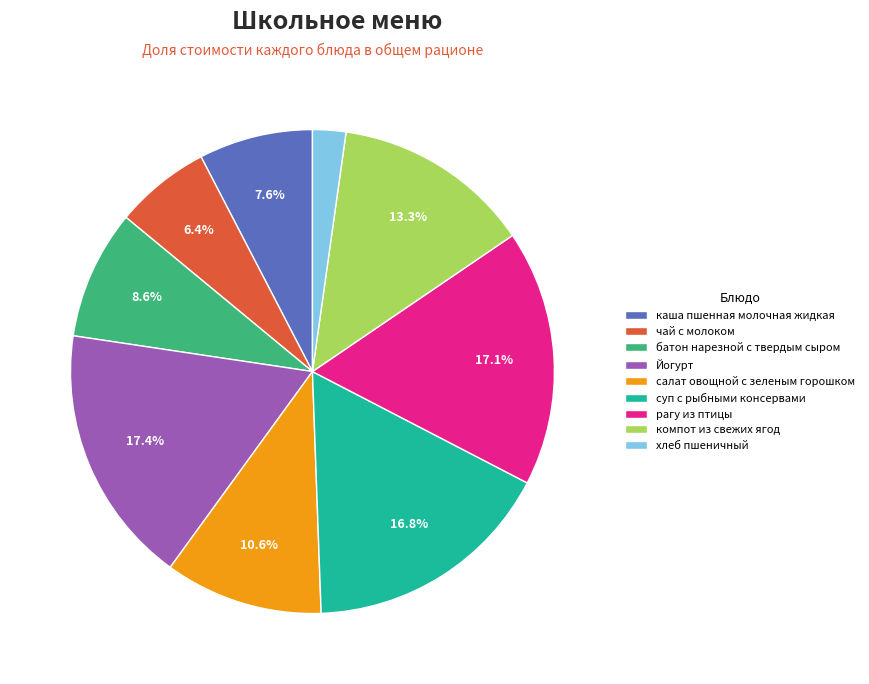

How many segments does this pie chart have?

9